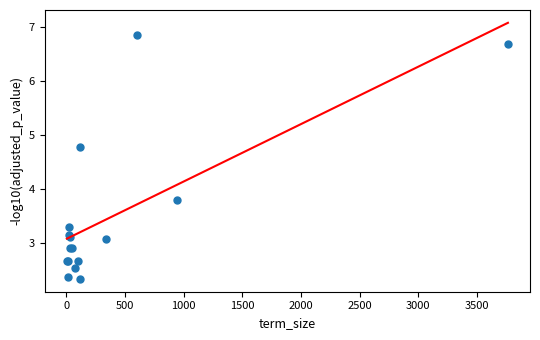

What Y value in the scatter plot is closest to 4?

3.8